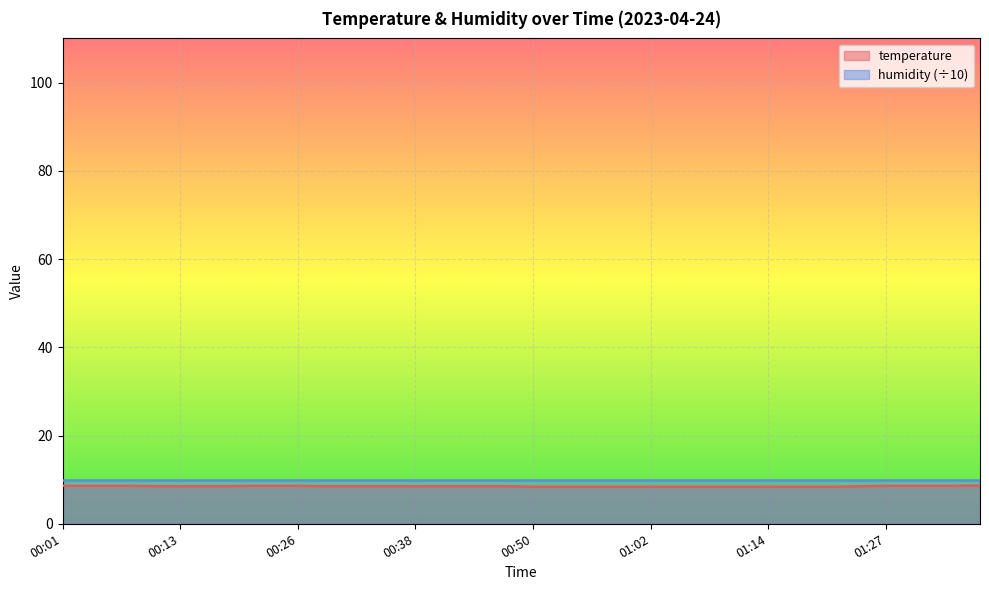

List the labels in order of value, largest first.

01:36, 00:01, 00:03, 00:06, 00:09, 00:21, 00:23, 00:26, 01:27, 01:29, 01:31, 01:34, 00:11, 00:13, 00:16, 00:18, 00:28, 00:30, 00:33, 00:35, 00:38, 00:40, 00:43, 00:45, 00:47, 01:24, 00:50, 00:52, 00:55, 00:57, 01:00, 01:02, 01:05, 01:07, 01:10, 01:12, 01:14, 01:17, 01:19, 01:22